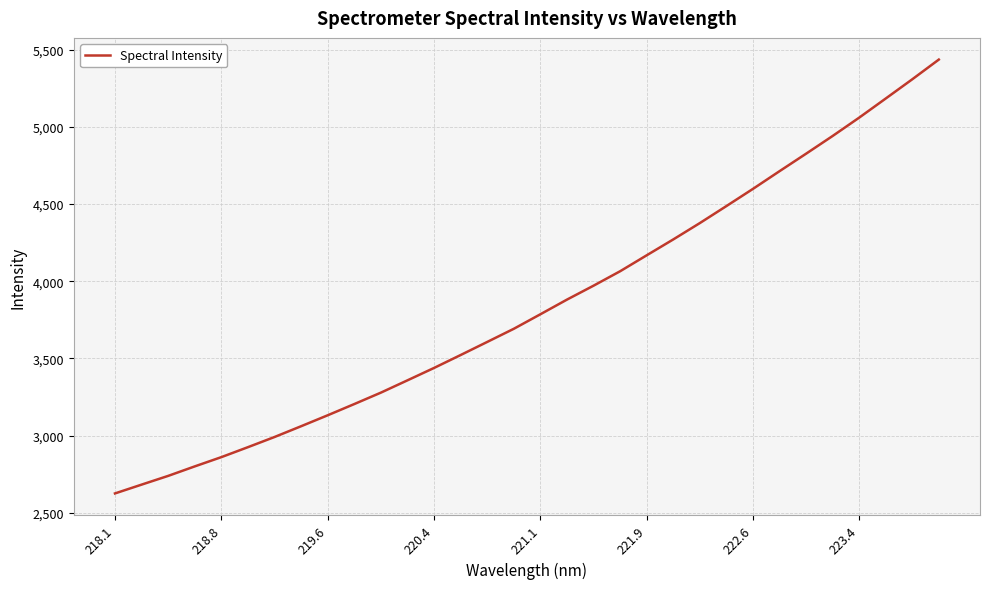

What is the difference between the maximum and minimum values?

2810.5